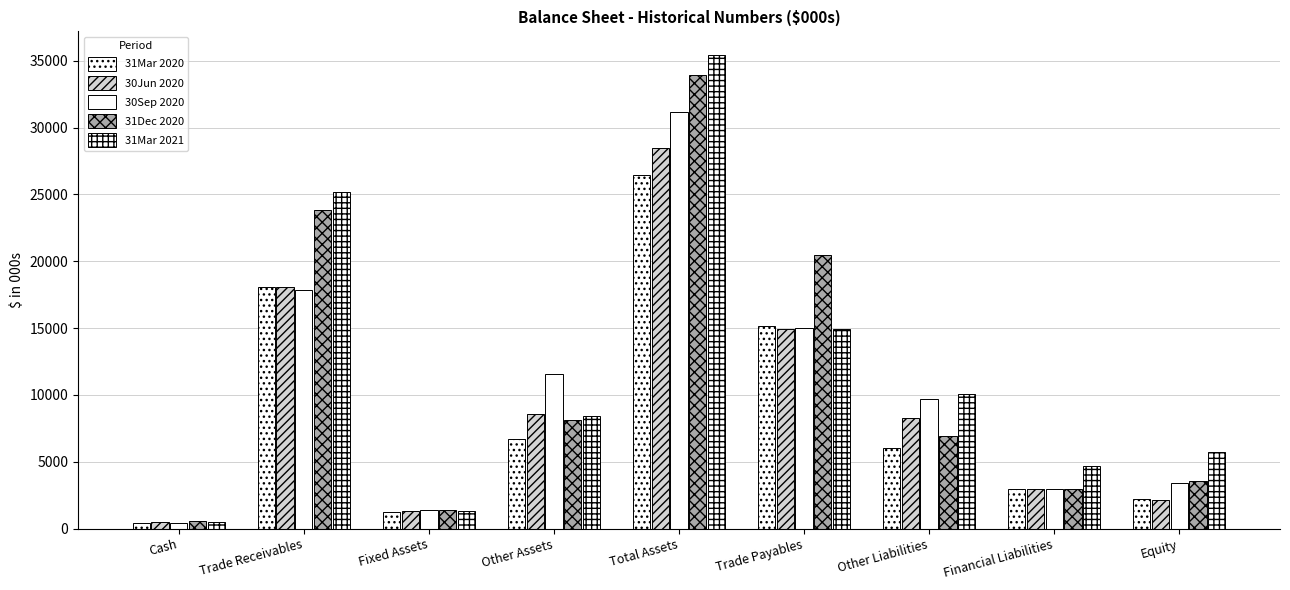

At Total Assets, list the series in order from largest to smallest.

31Mar 2021, 31Dec 2020, 30Sep 2020, 30Jun 2020, 31Mar 2020